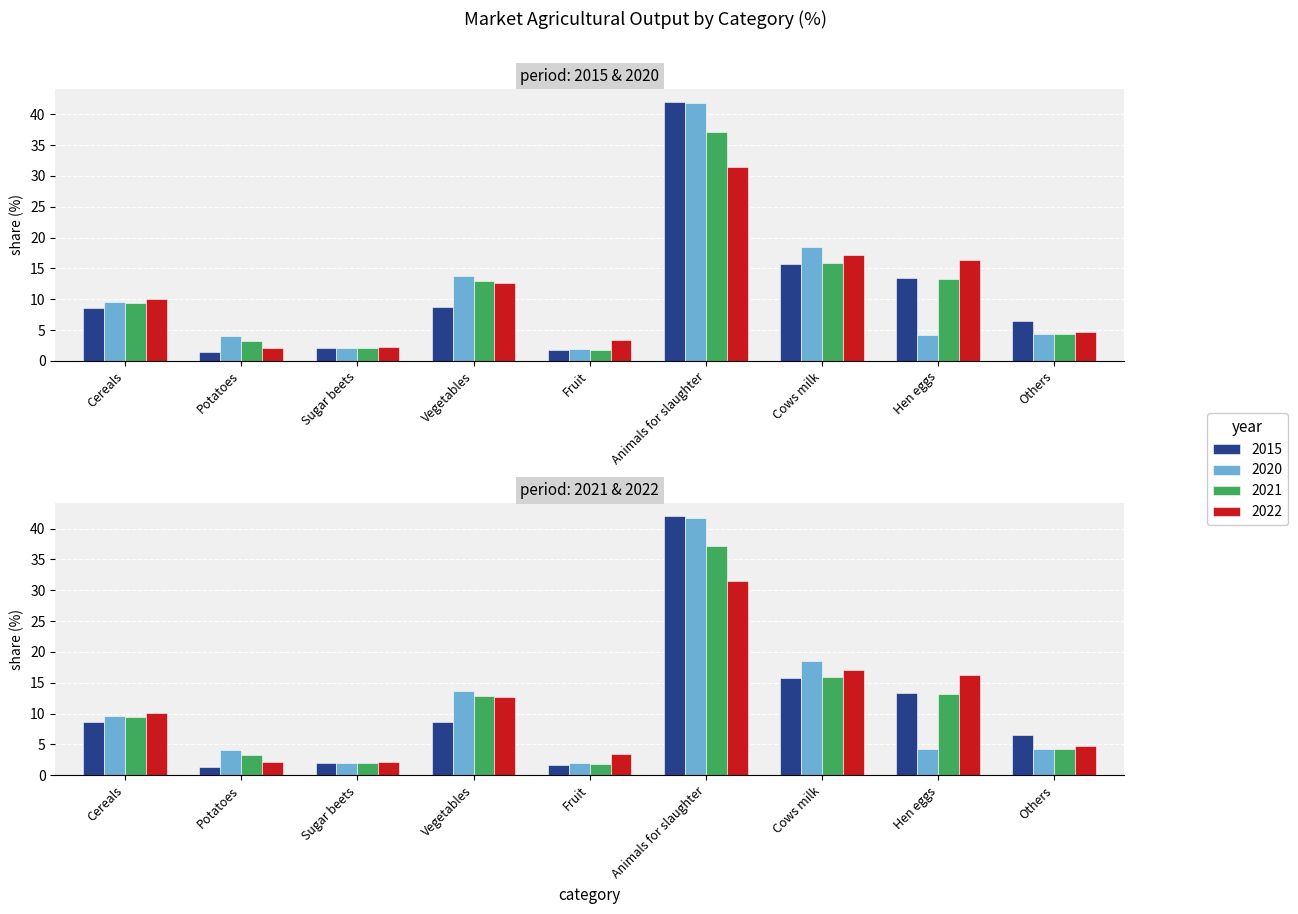

What is the difference between the maximum and minimum values in the 2022 series?

29.4